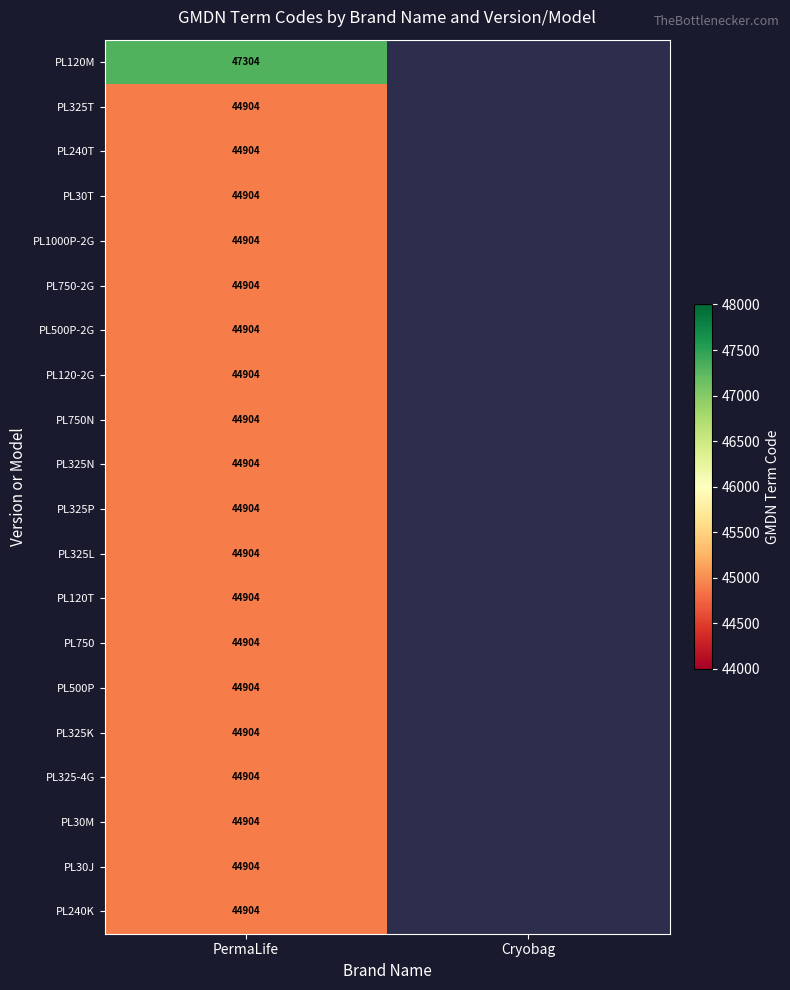

The value of PL325T at PermaLife is 44904. True or false?

True